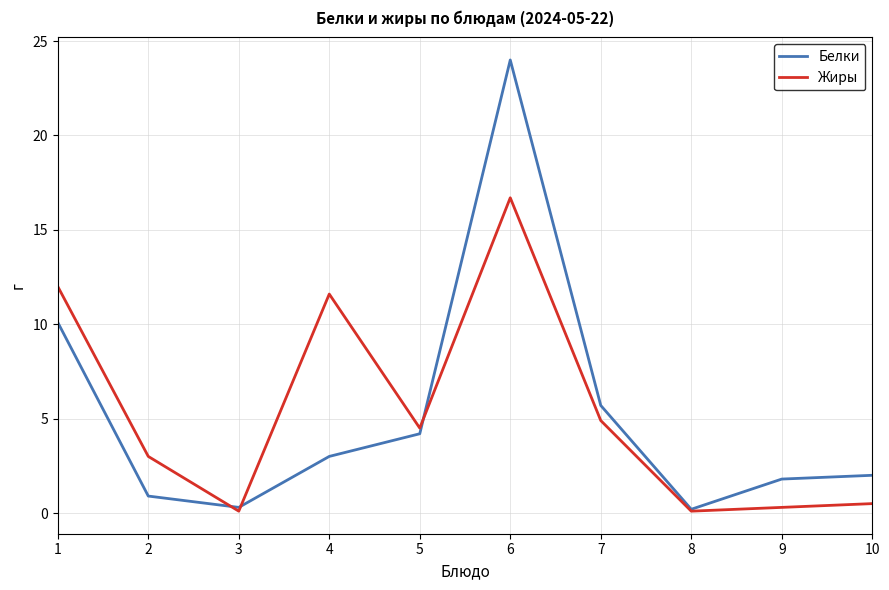

The value of Белки at 6 is 24.0. True or false?

True